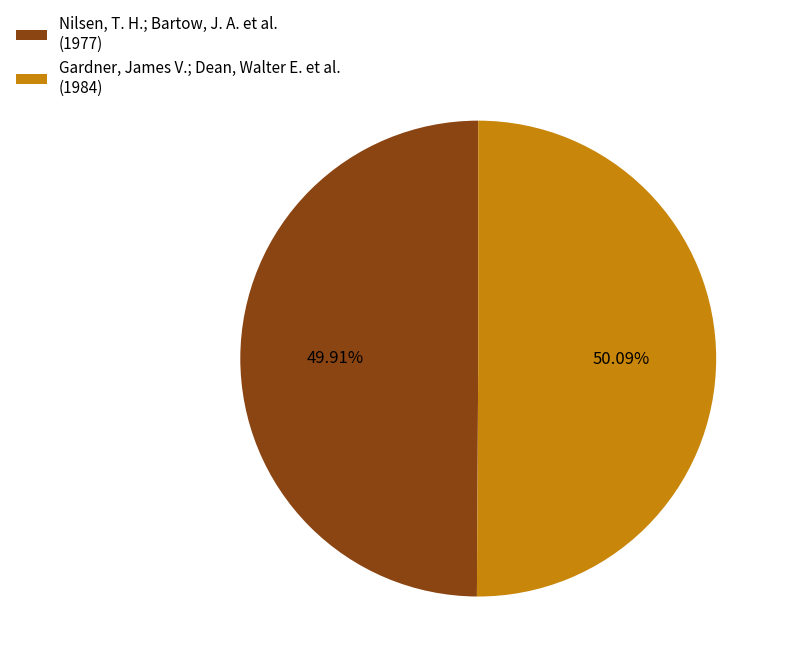

The Nilsen, T. H.; Bartow, J. A. et al. slice represents 65% of the pie. True or false?

False